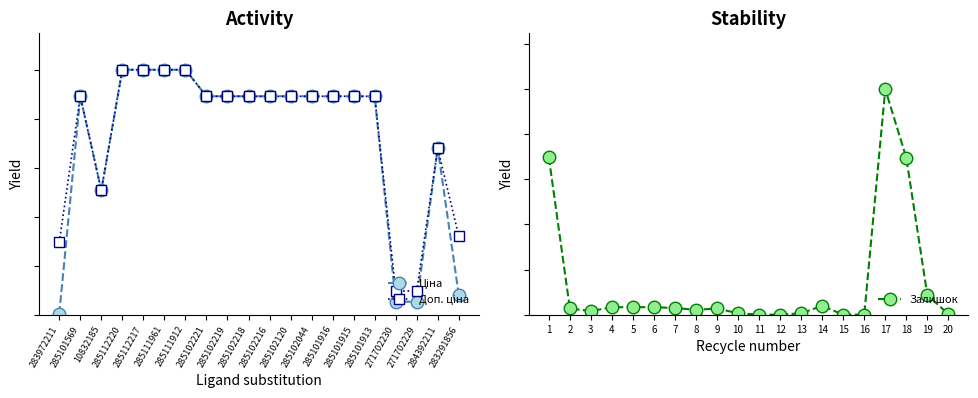

Between 10832185 and 285112217, which is larger?

285112217